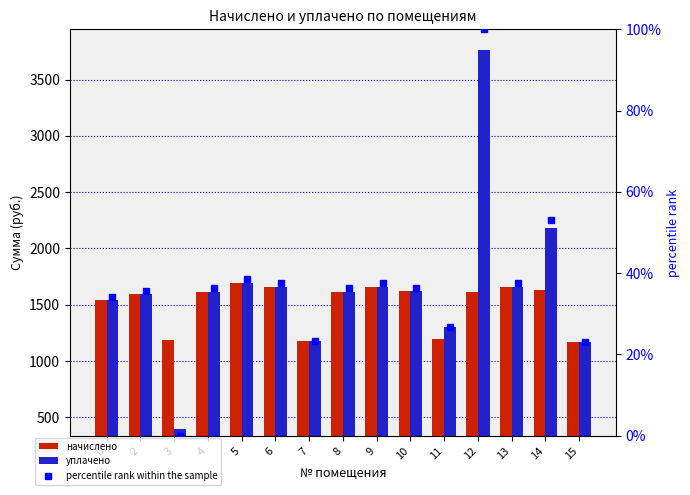

What is the value of the начислено bar at the 10th from the left?

1618.6